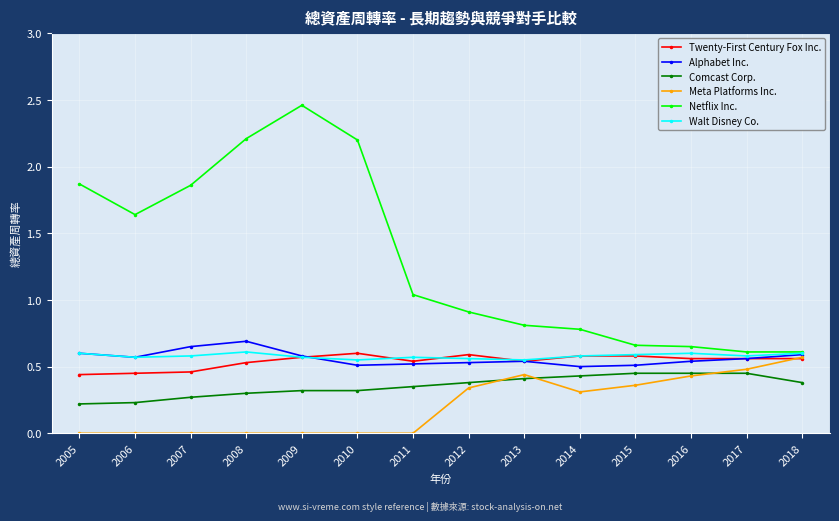

What is the difference between the maximum and minimum values in the Comcast Corp. series?

0.2